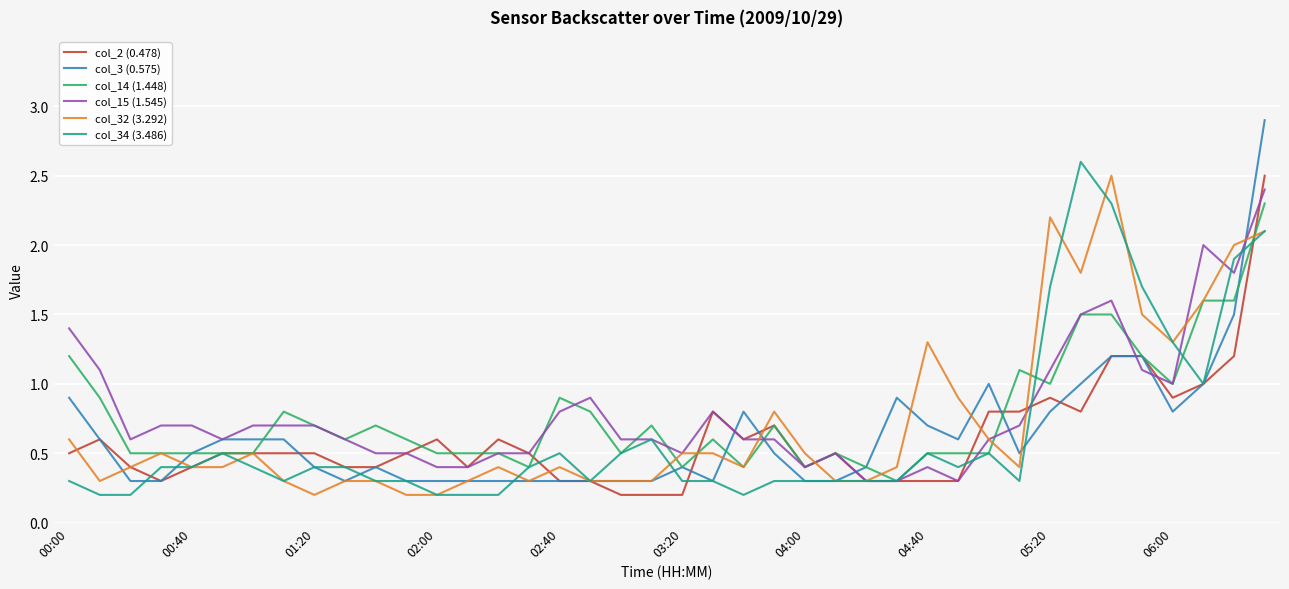

What is the sum of all col_15 (1.545) values?

32.0